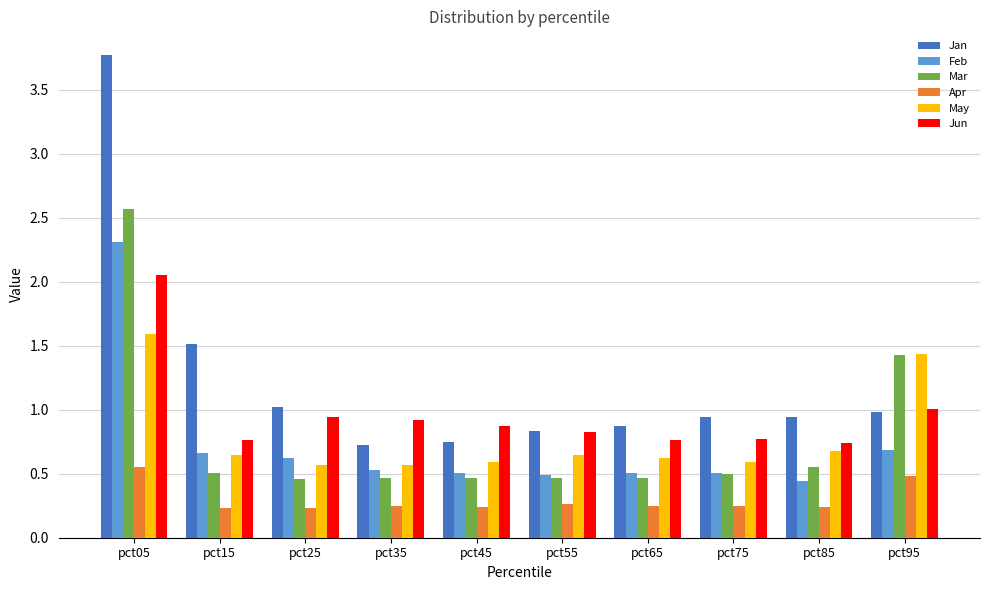

Which category has the highest value across all series?

pct05